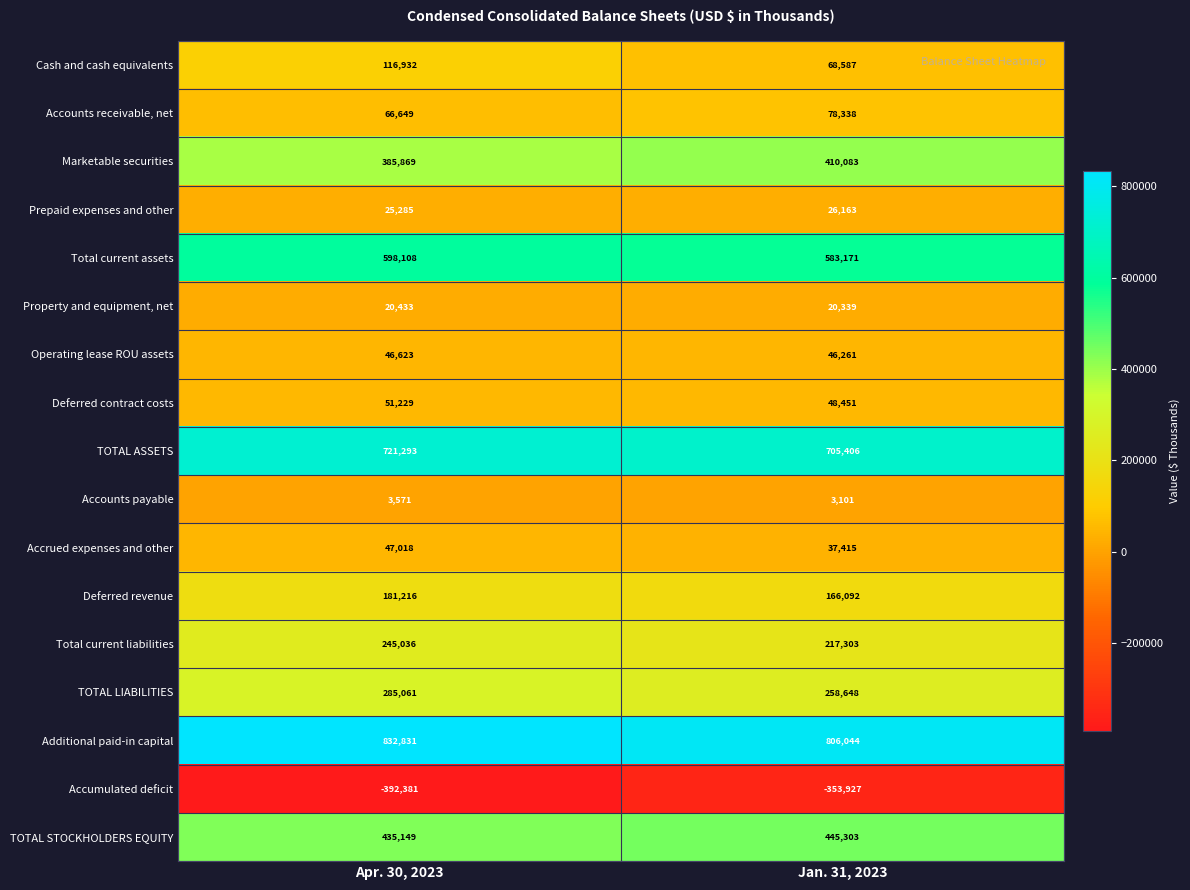

List the labels in order of TOTAL LIABILITIES value, smallest first.

Jan. 31, 2023, Apr. 30, 2023